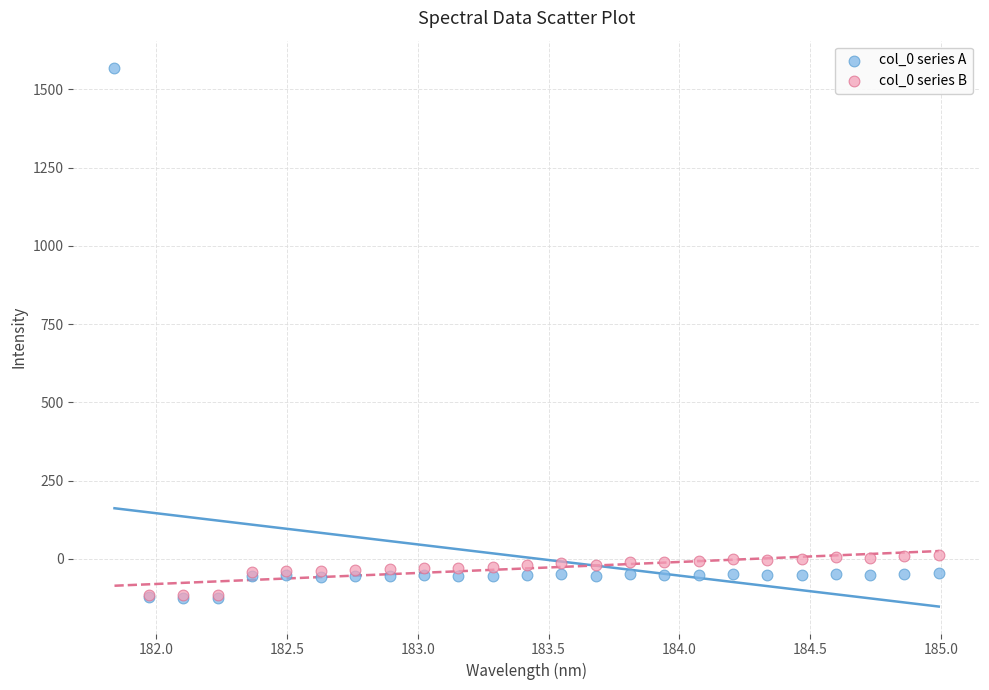

Which series reaches the maximum Y coordinate?

col_0 series A